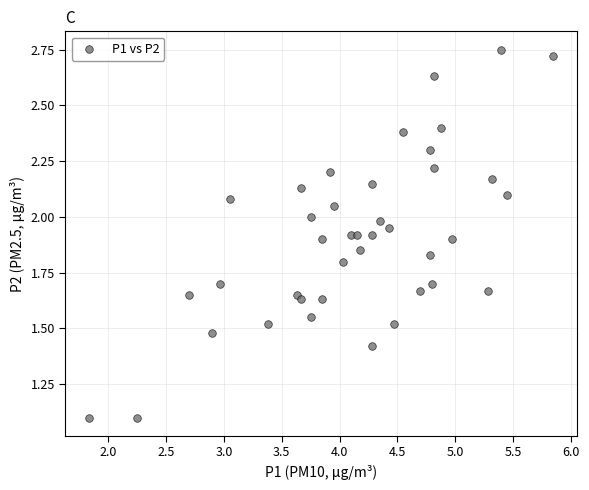

What is the range of X values (max minus min)?

4.0